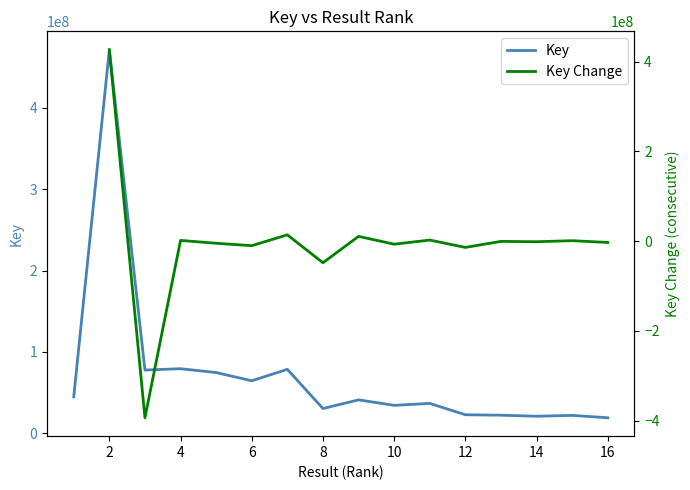

Rank the categories by value from highest to lowest.

2, 4, 7, 3, 5, 6, 1, 9, 11, 10, 8, 12, 13, 15, 14, 16